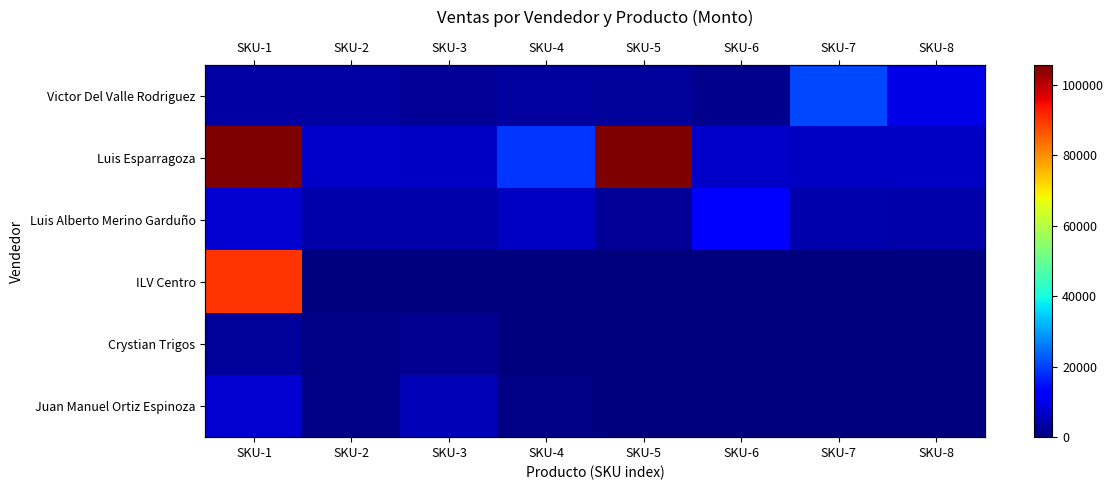

Which series has the widest spread of values?

Luis Esparragoza